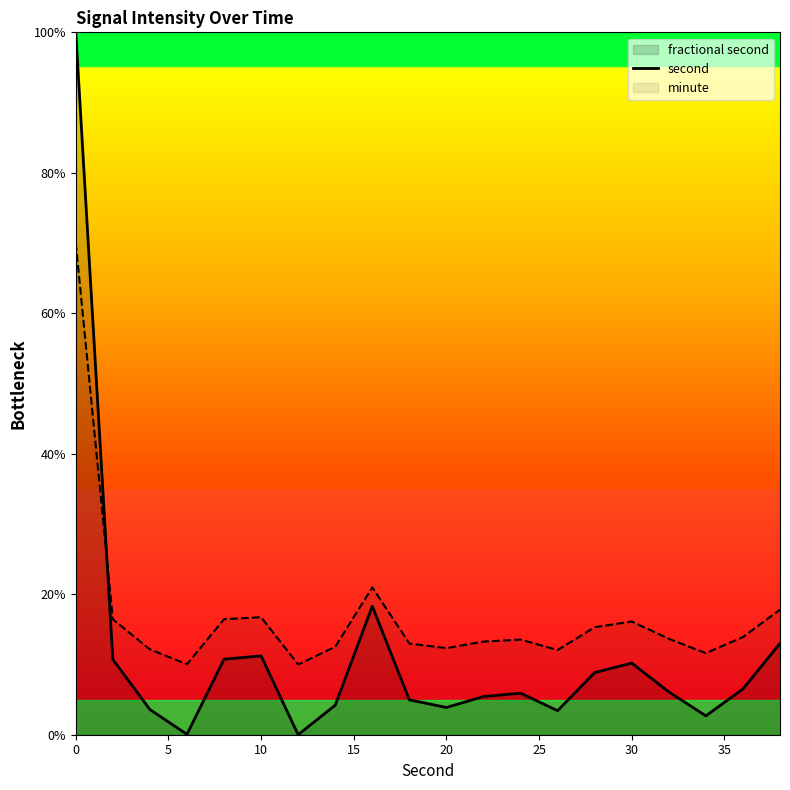

The minute series shows 25.5 at 30. True or false?

False